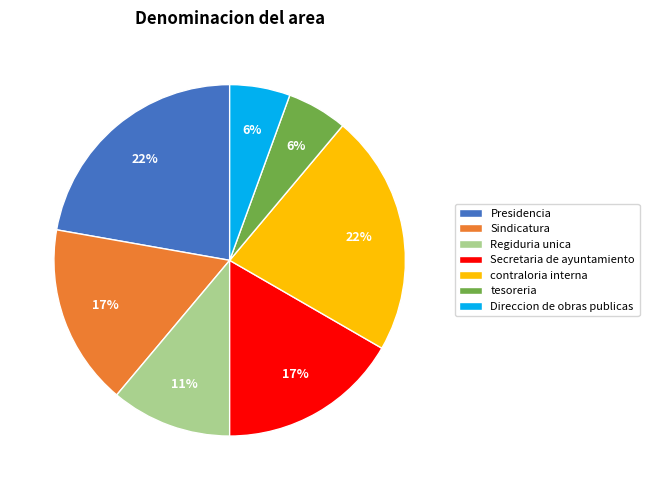

Does Sindicatura represent more than half of the total?

No